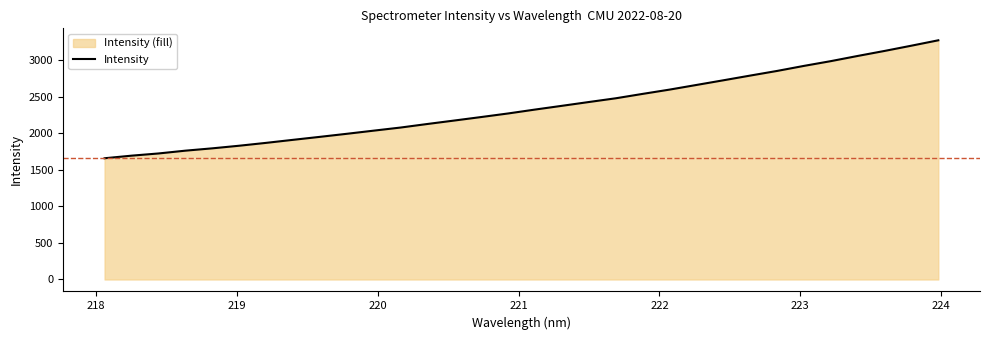

Does the chart display data point markers on the line(s)?

No